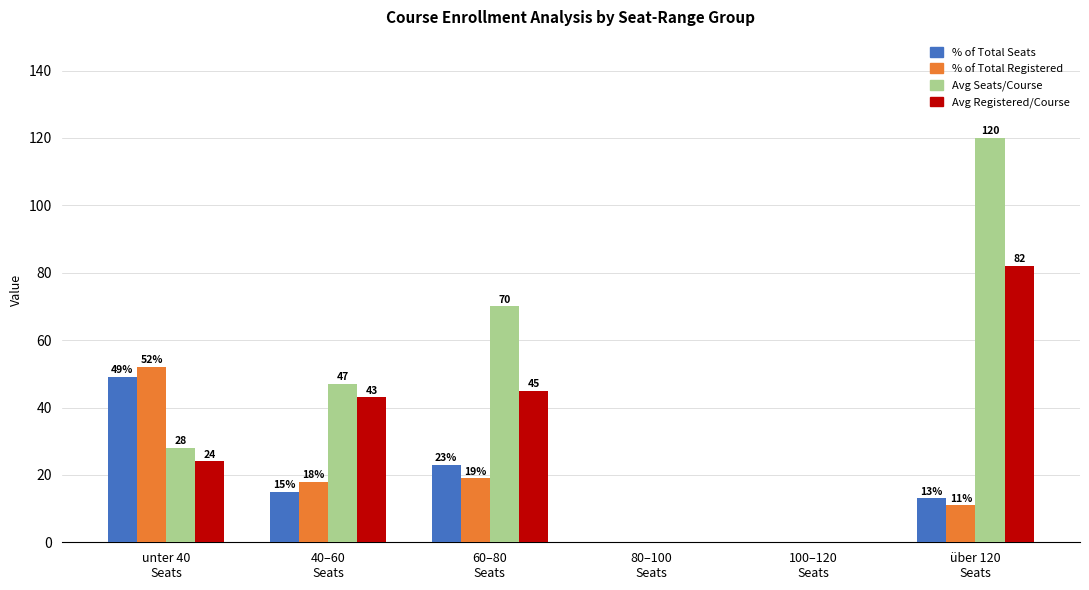

What is the sum of the % of Total Seats values at 60–80
Seats and 40–60
Seats?

38